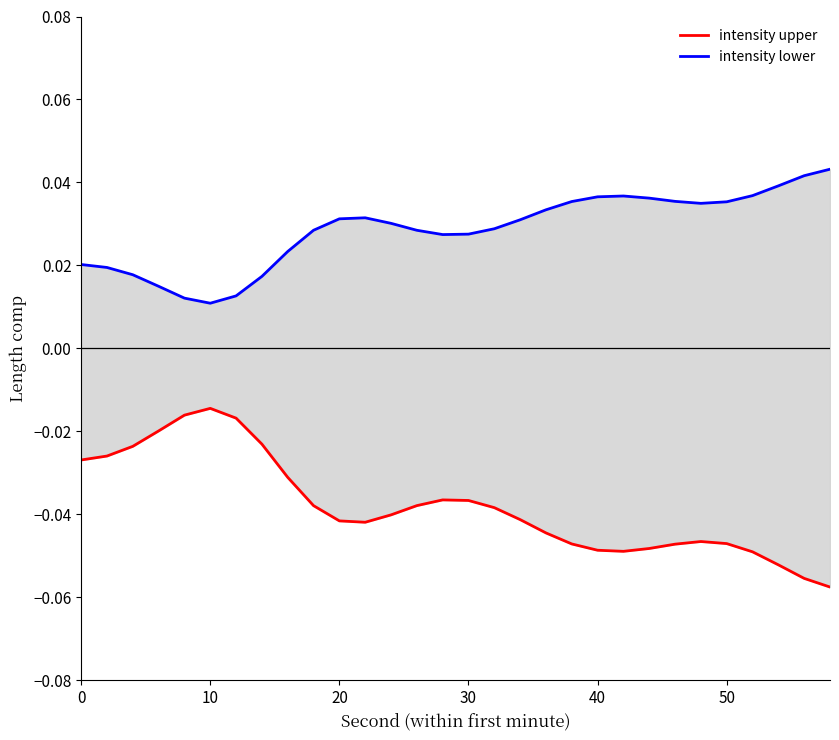

How many lines are shown in the chart?

2